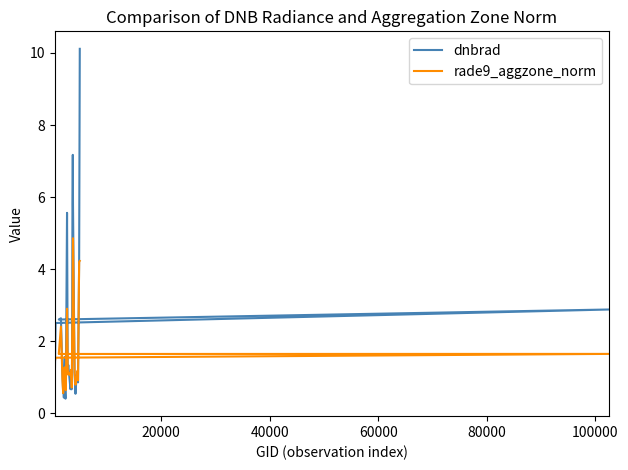

Is this an area chart (filled region under the line)?

No